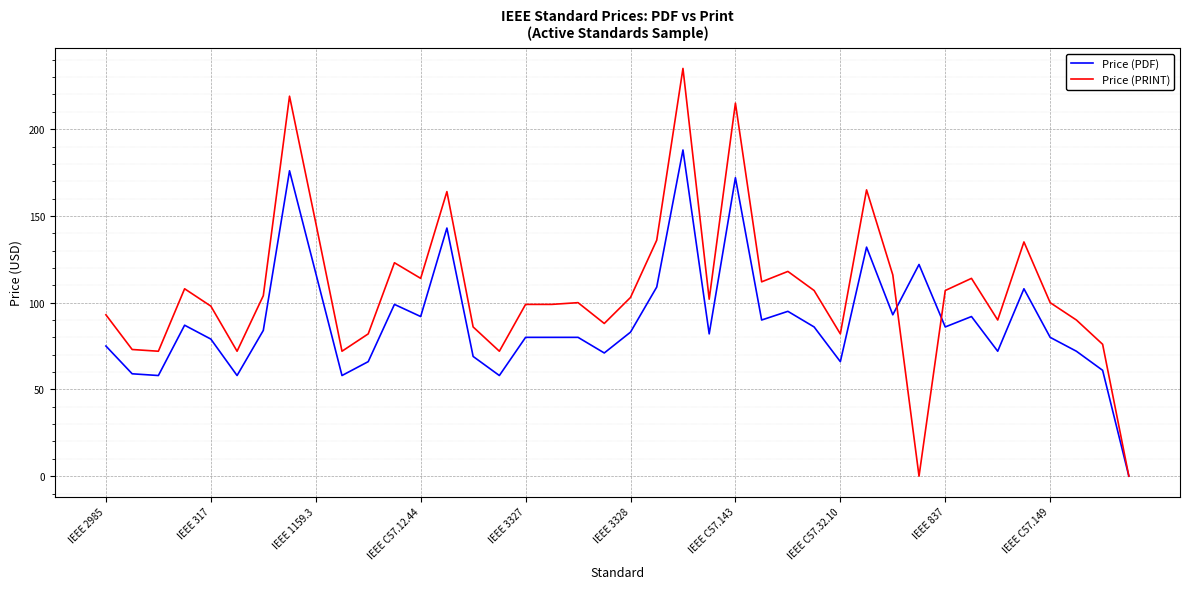

What is the greatest value displayed?

235